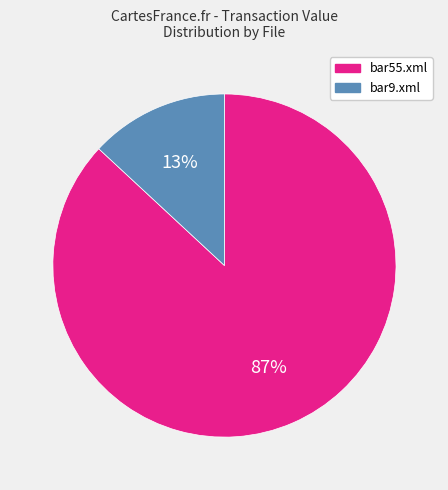

Which slice is the smallest?

bar9.xml